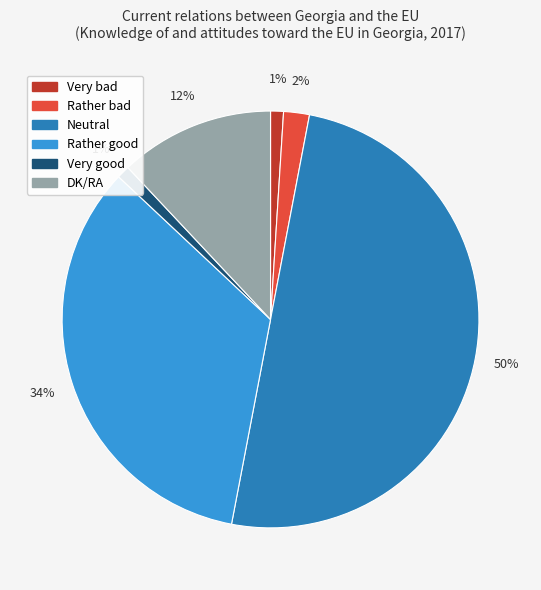

Which has a higher value, Very good or Rather bad?

Rather bad